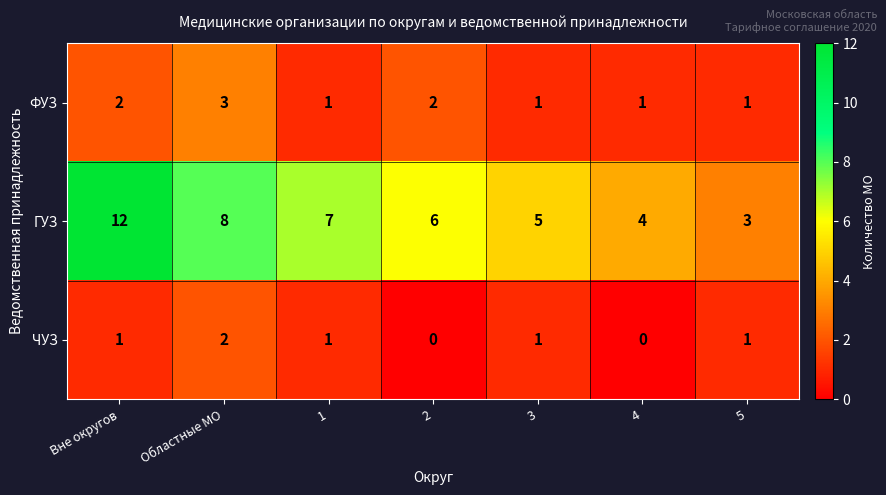

What is the difference between the maximum and minimum values in the ГУЗ series?

9